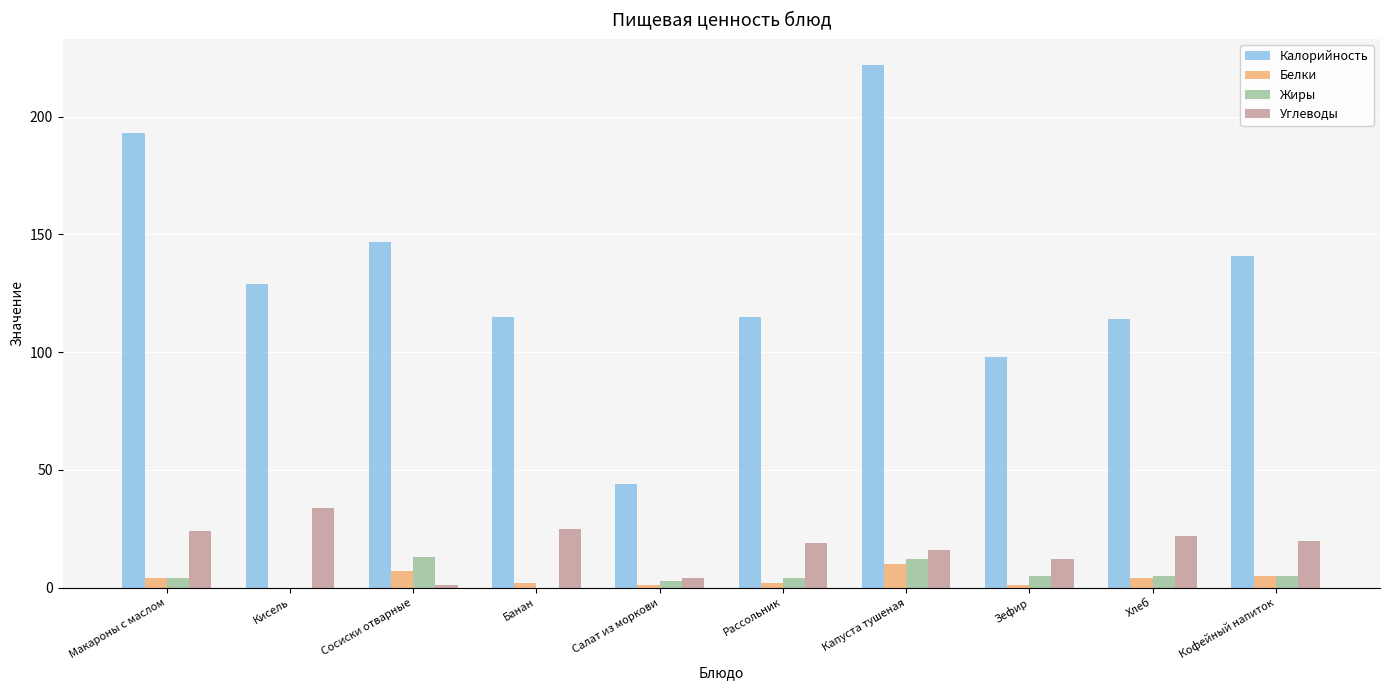

What is the maximum value shown in the chart?

222